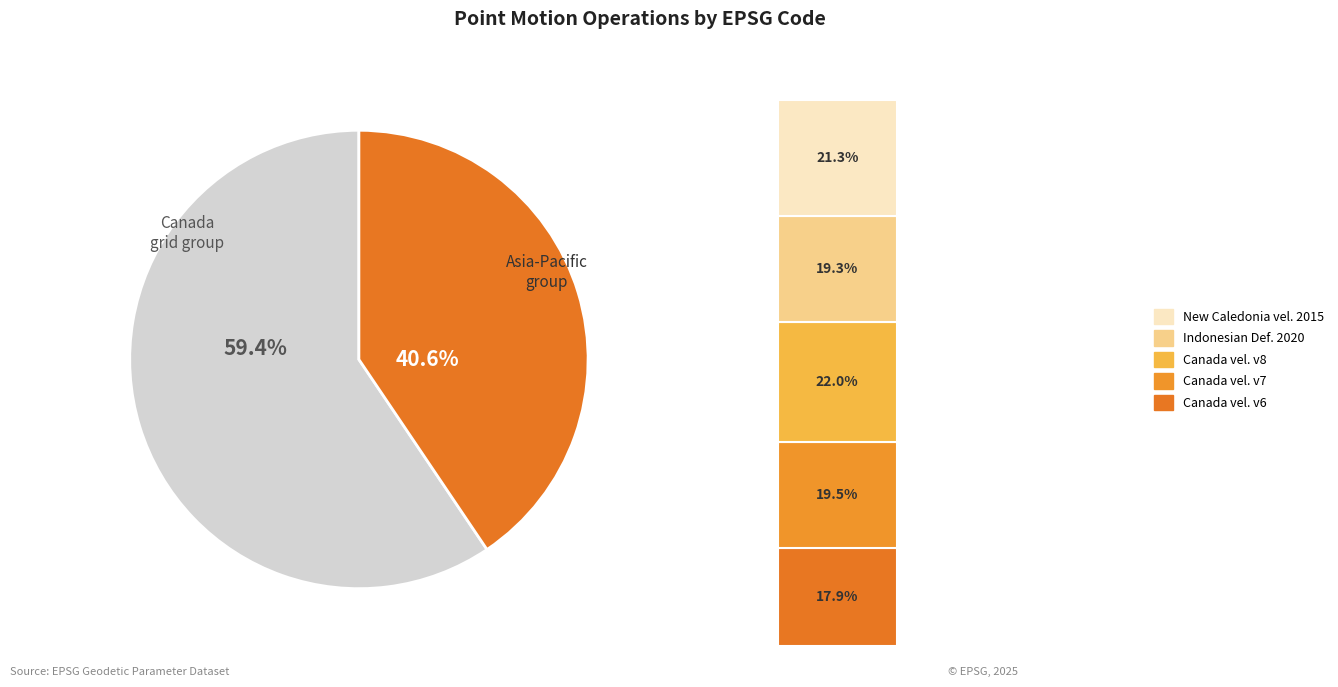

Approximately how many times larger is the value at Canada velocity grid v8 compared to Canada velocity grid v6?

1.2